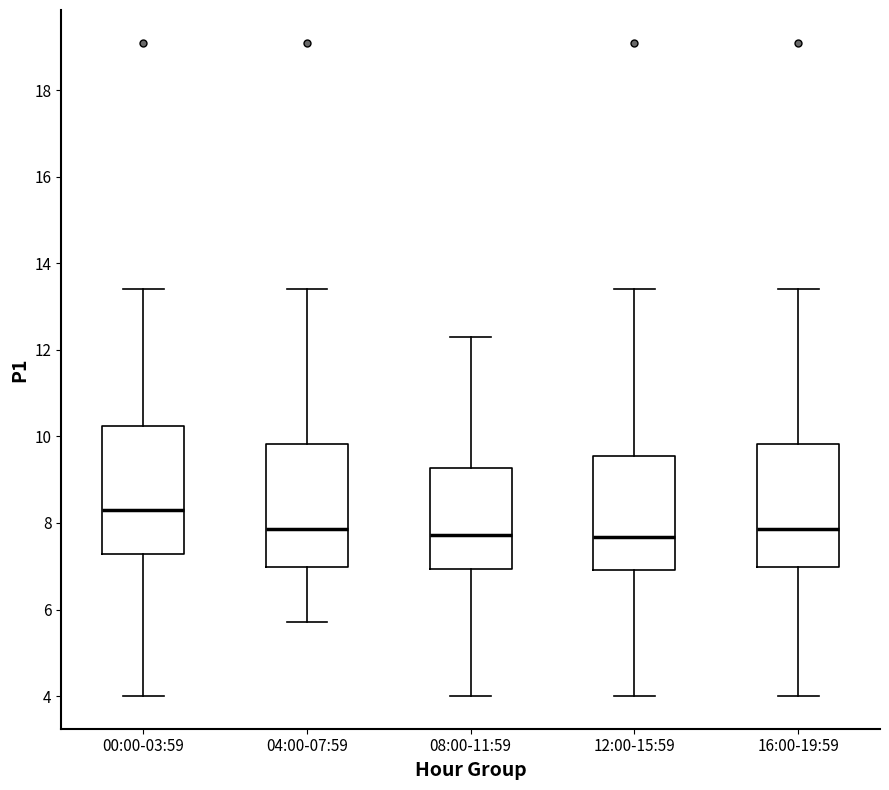

Which box has the highest median line?

00:00-03:59